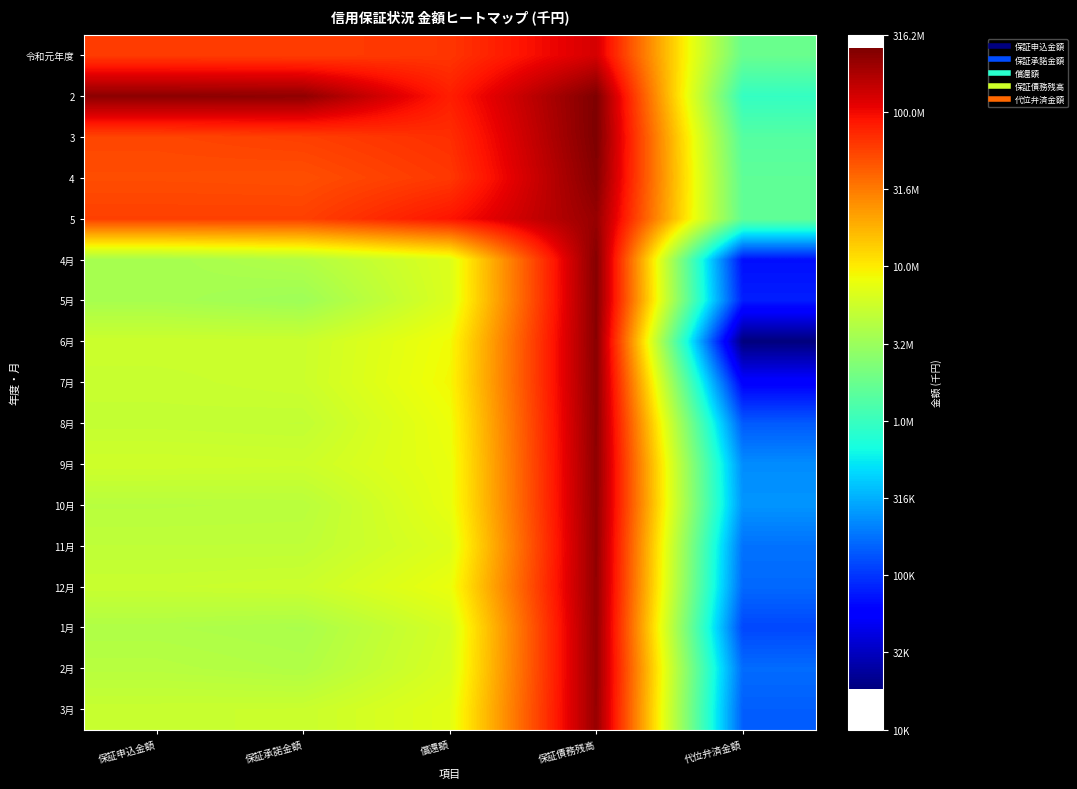

Which label corresponds to the smallest value in the chart?

代位弁済金額